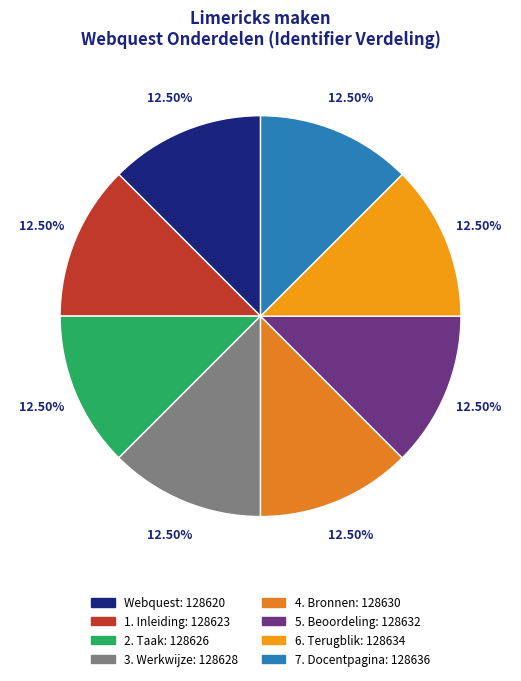

Is the sum of 3. Werkwijze and 2. Taak greater than half?

No